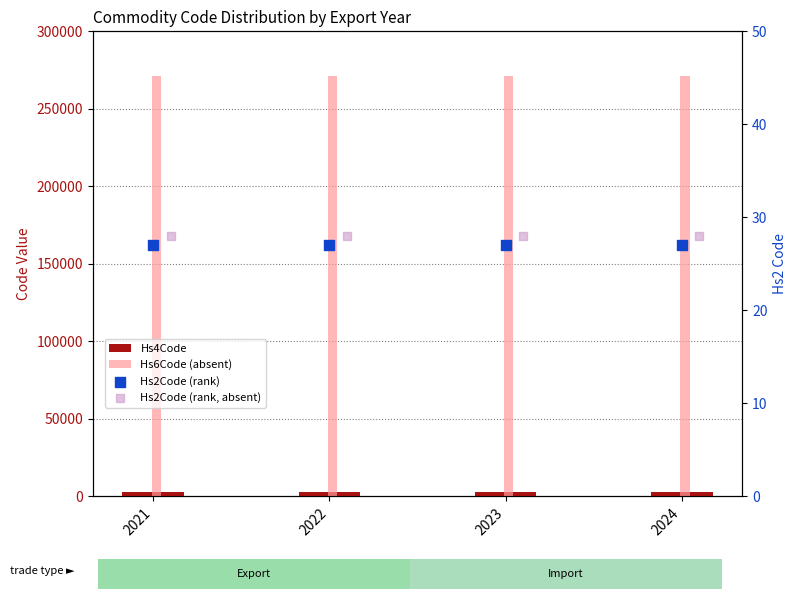

Is the value of Hs2Code (rank, absent) at 2024 greater than the value of Hs6Code (absent) at 2022?

No